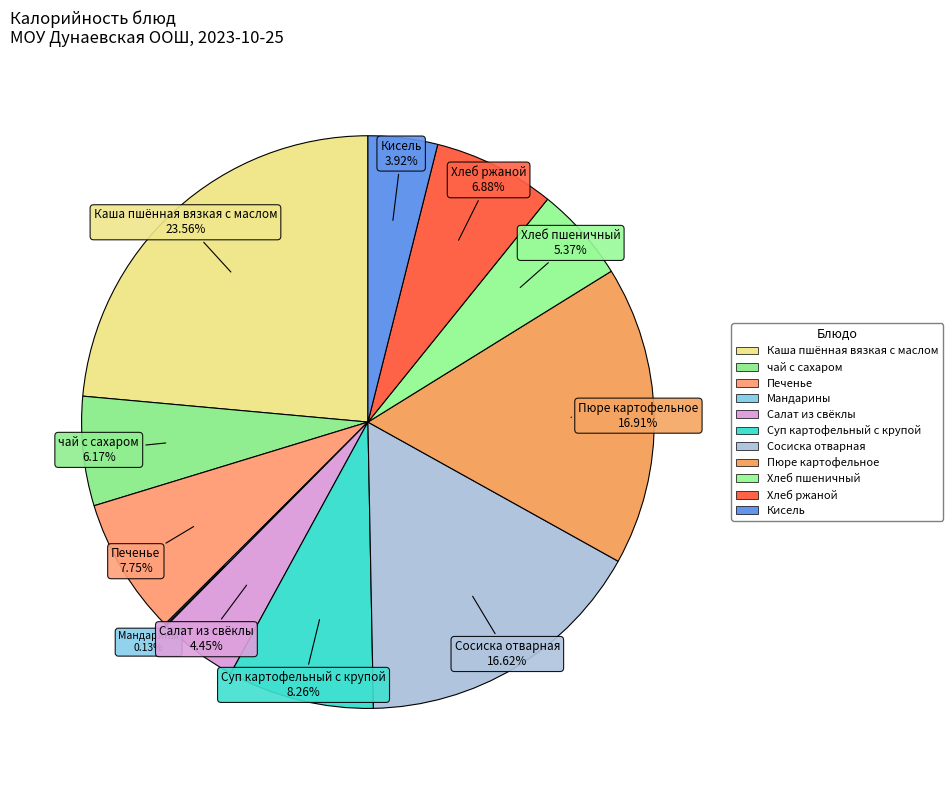

What is the ratio of the value at Хлеб ржаной to the value at Суп картофельный с крупой?

0.8